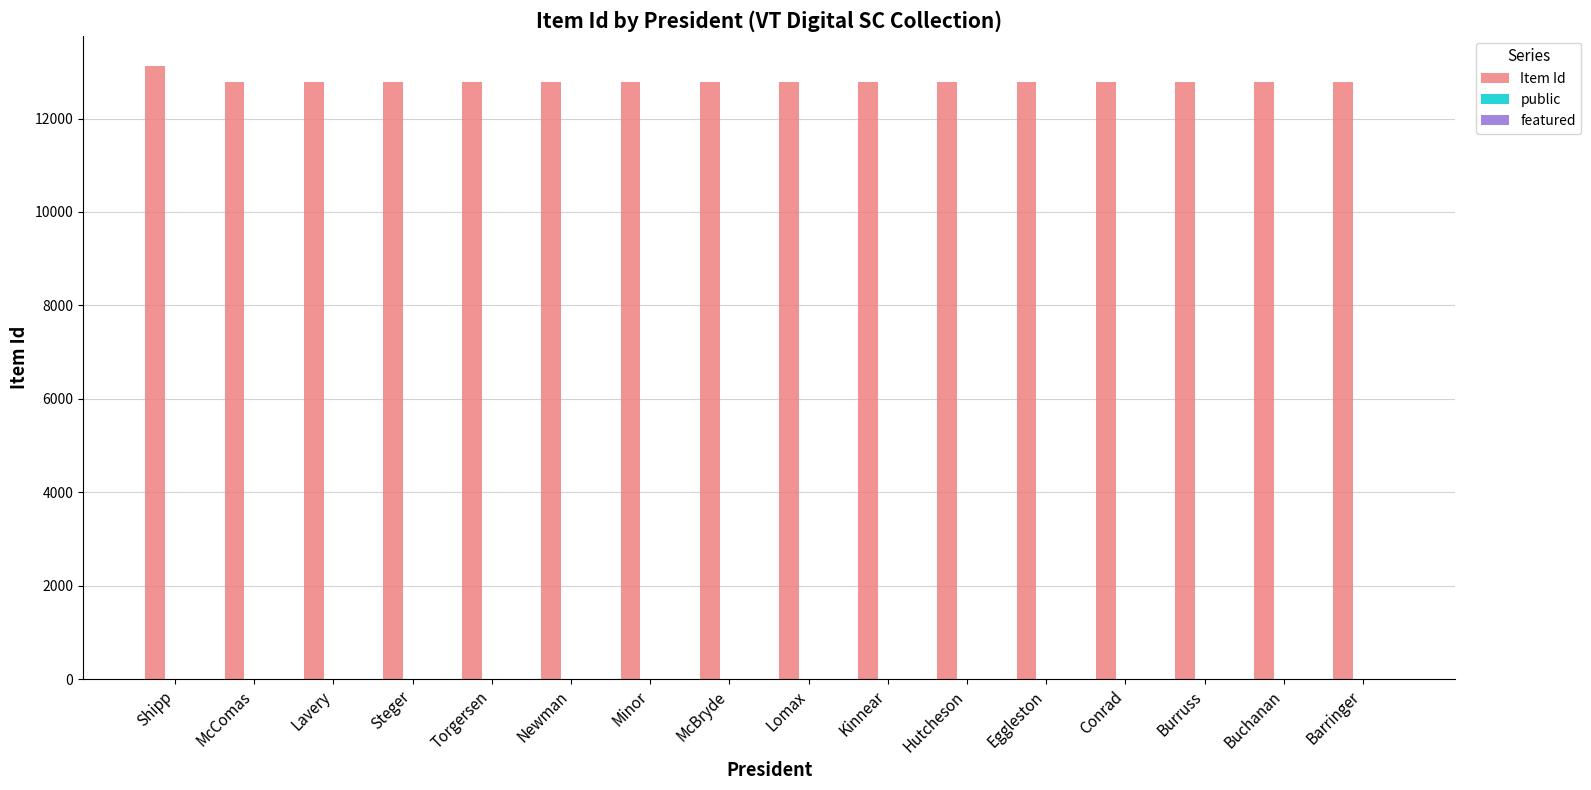

What is the spread (max minus min) of values at Eggleston?

12776